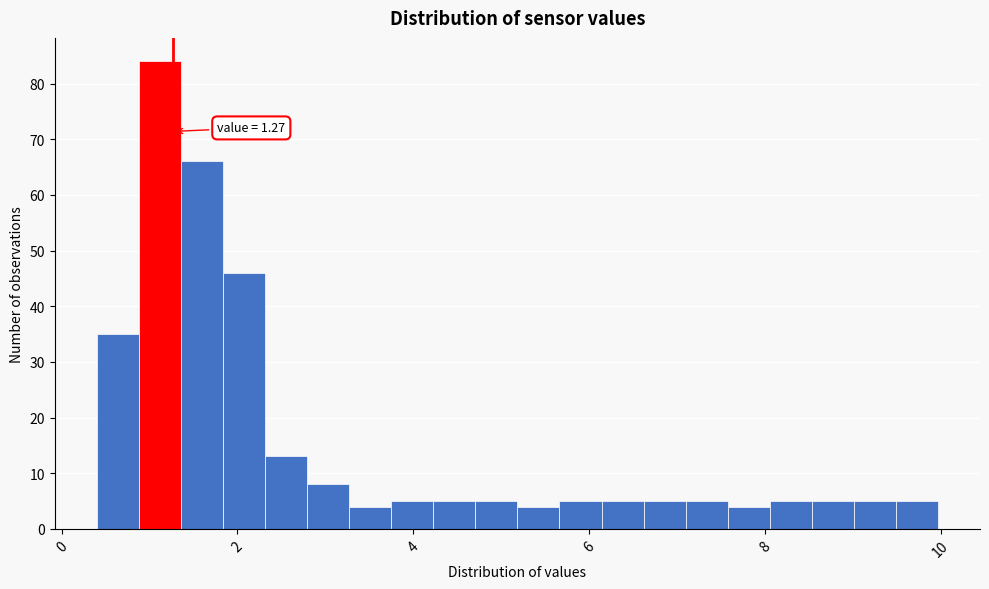

Read against the x-axis, roughly where is the centre of the tallest bar?

1.2